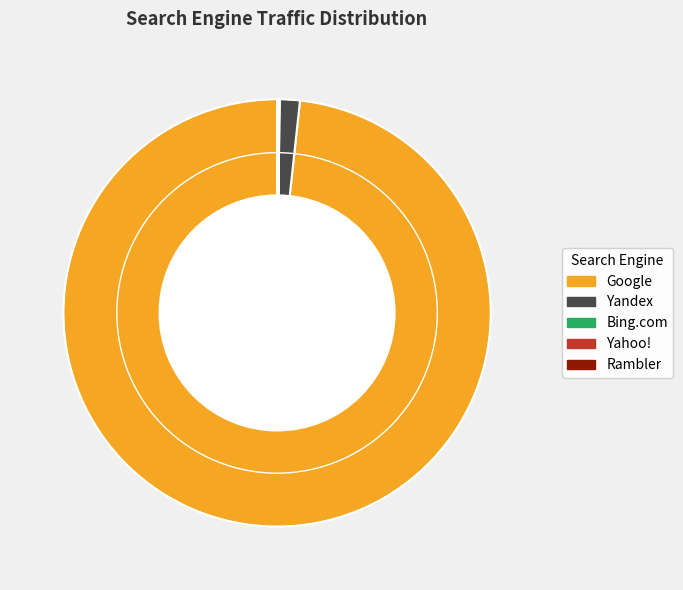

Is there any slice that represents more than half of the pie?

Yes